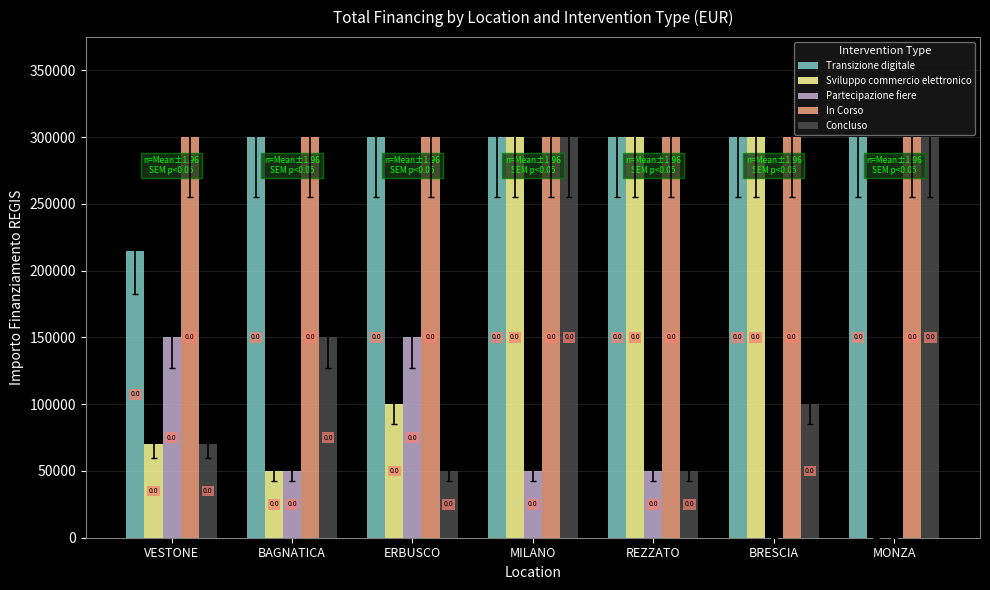

Read the Concluso value at REZZATO, to the nearest 100.

50000